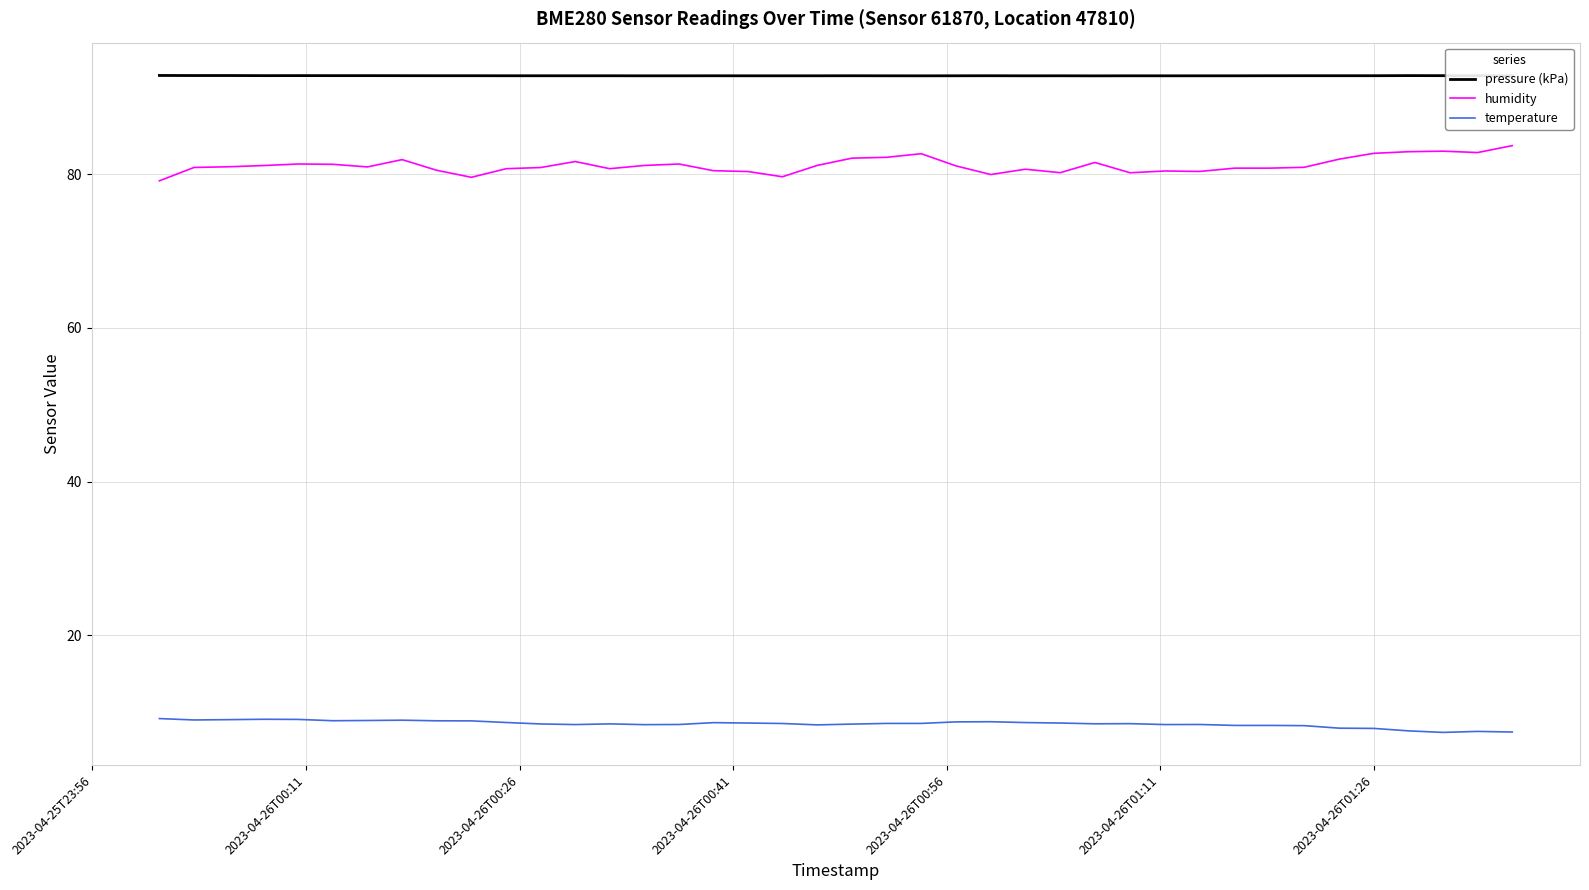

True or false: temperature and humidity intersect in this chart.

False